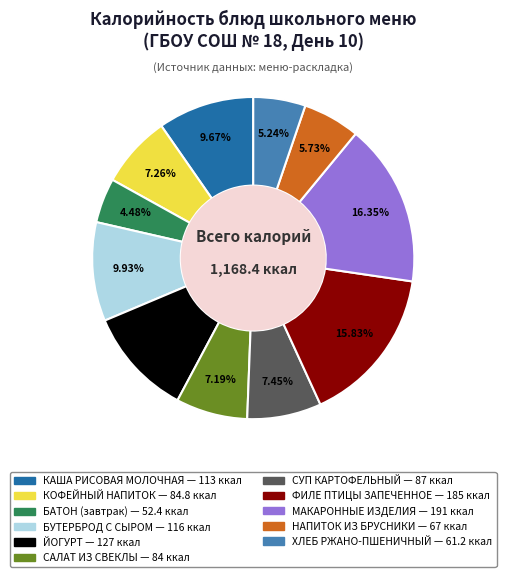

Approximately how many times larger is the value at БУТЕРБРОД С СЫРОМ compared to МАКАРОННЫЕ ИЗДЕЛИЯ?

0.6